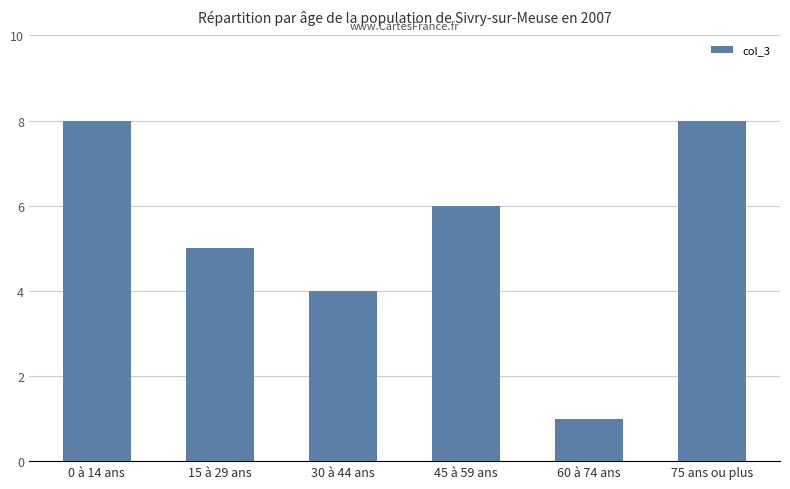

Reading left to right, extract all data points from this chart.

0 à 14 ans=8	15 à 29 ans=5	30 à 44 ans=4	45 à 59 ans=6	60 à 74 ans=1	75 ans ou plus=8